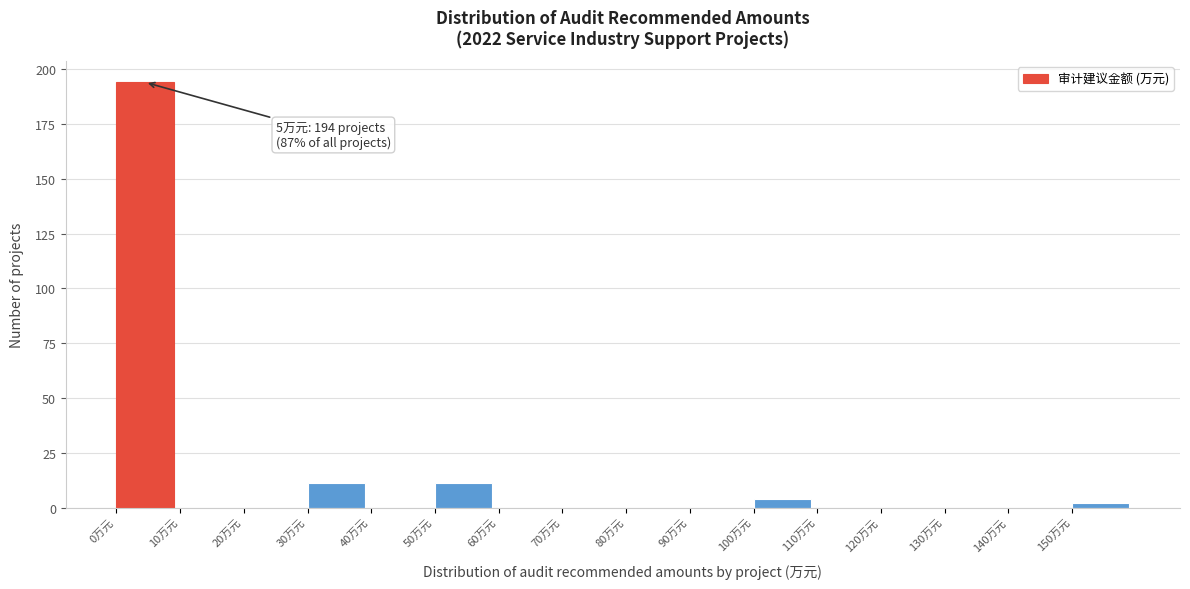

Which range on the x-axis has the tallest bar?

0 to 10